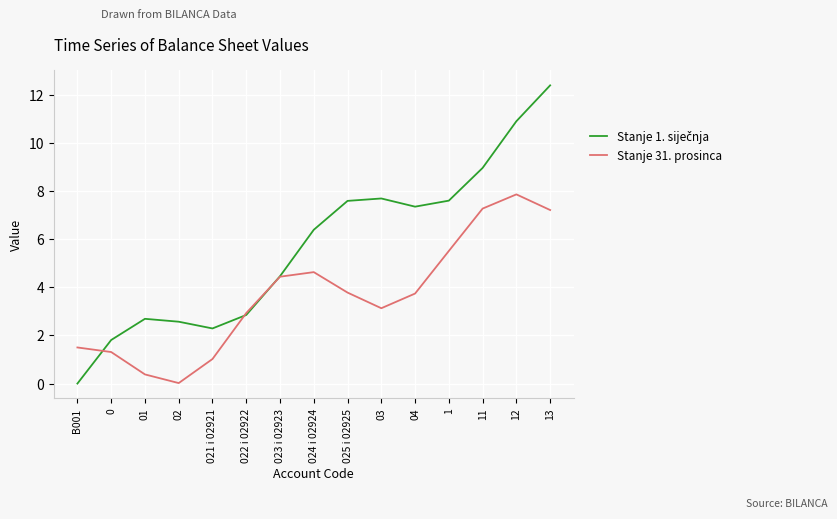

At which category is the sum across all series the highest?

13